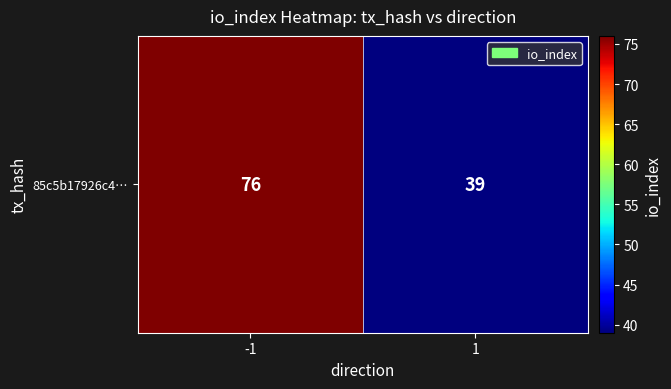

How many values are below 76?

1